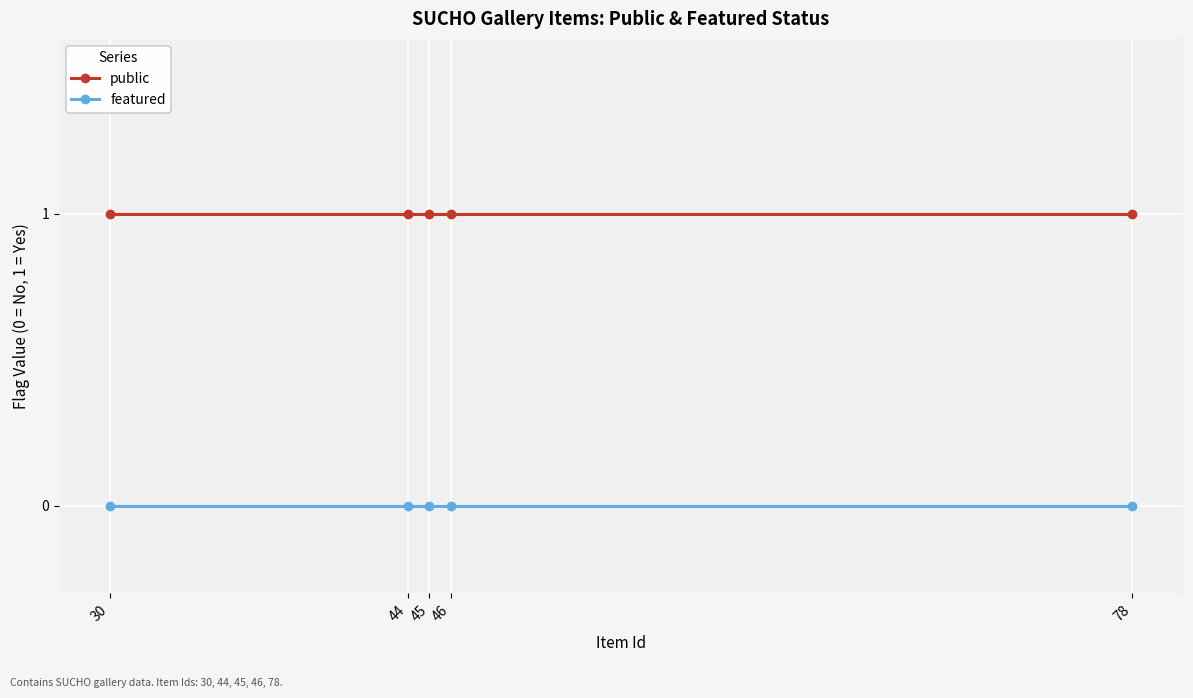

Rank the series by their average value, from highest to lowest.

public, featured